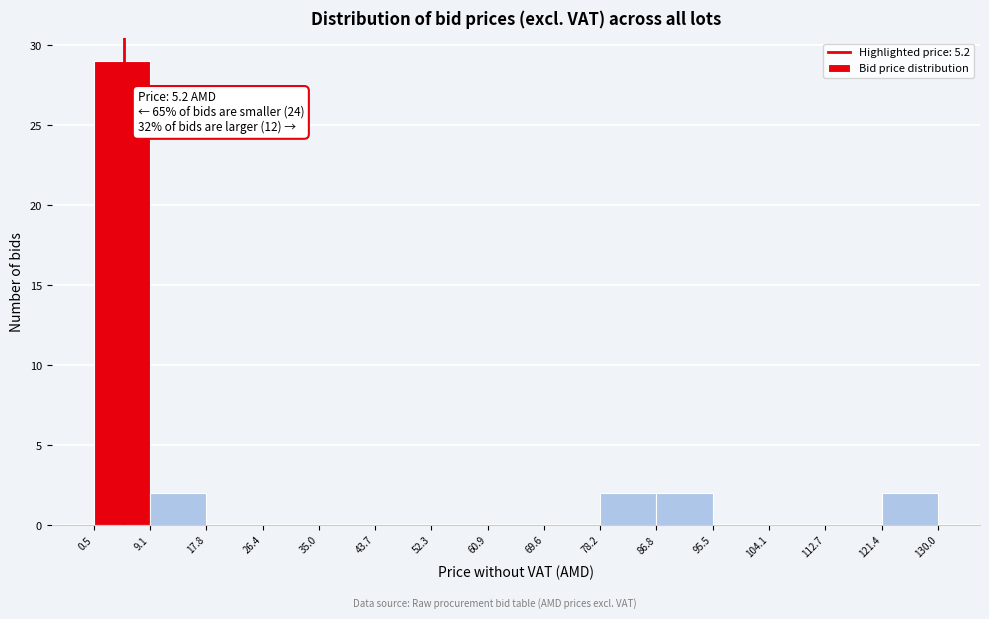

Which range on the x-axis has the tallest bar?

0.5 to 9.1